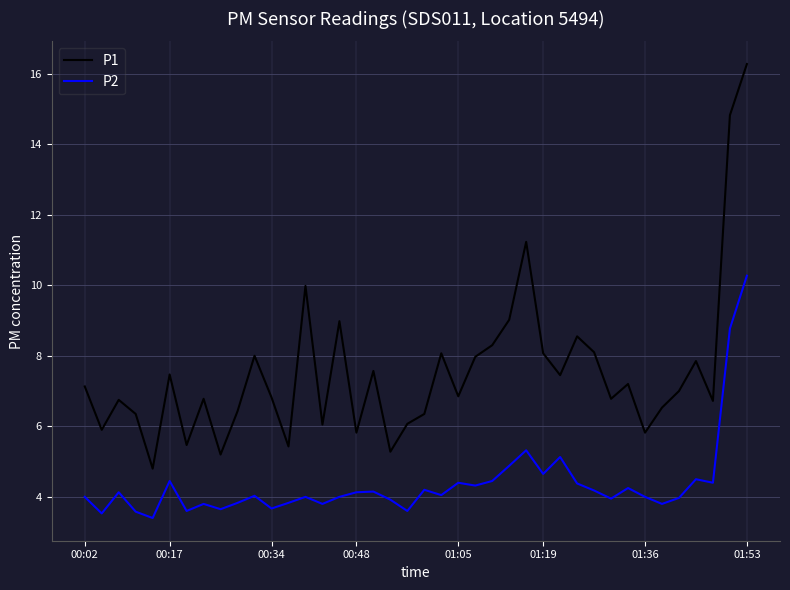

Which series has the largest total across all categories?

P1